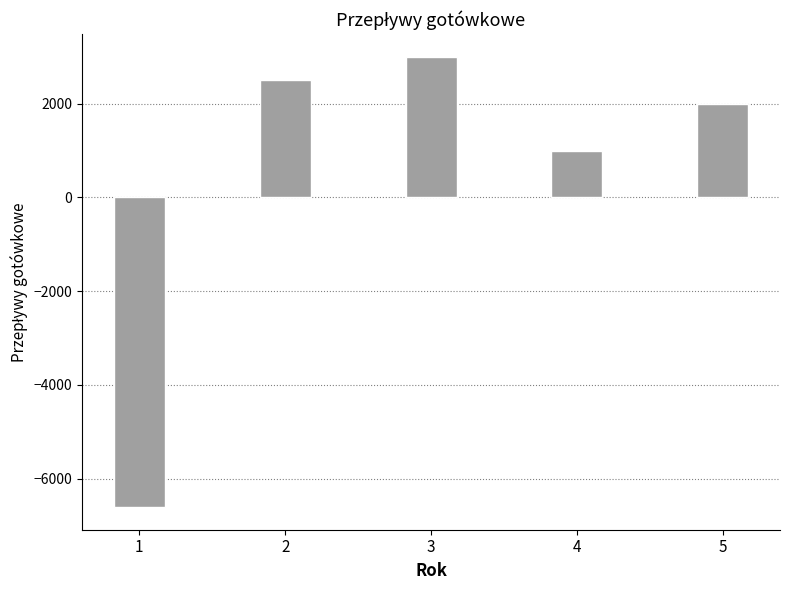

How many negative values are there?

1